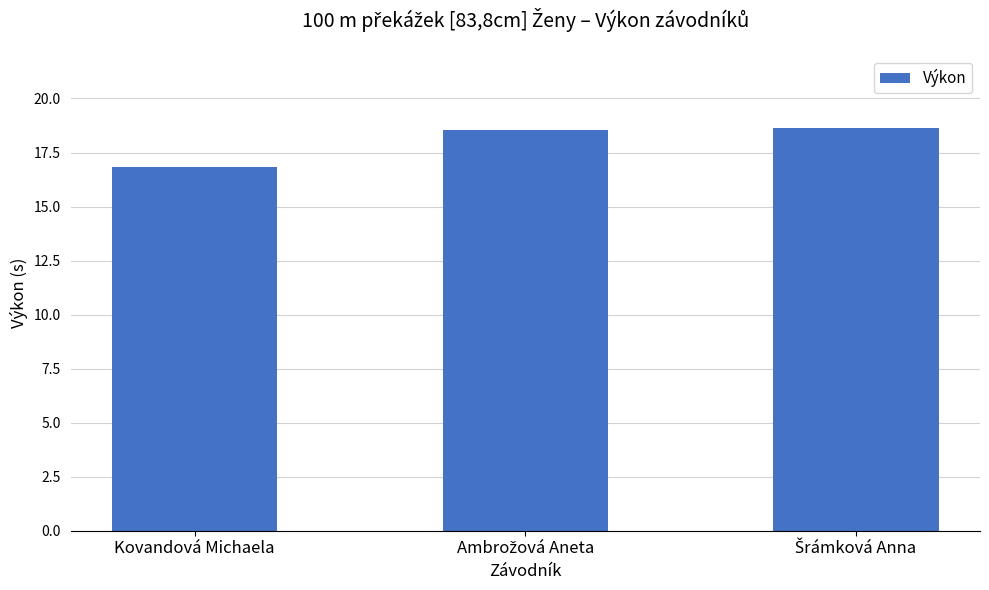

What is the minimum value shown in the chart?

16.8